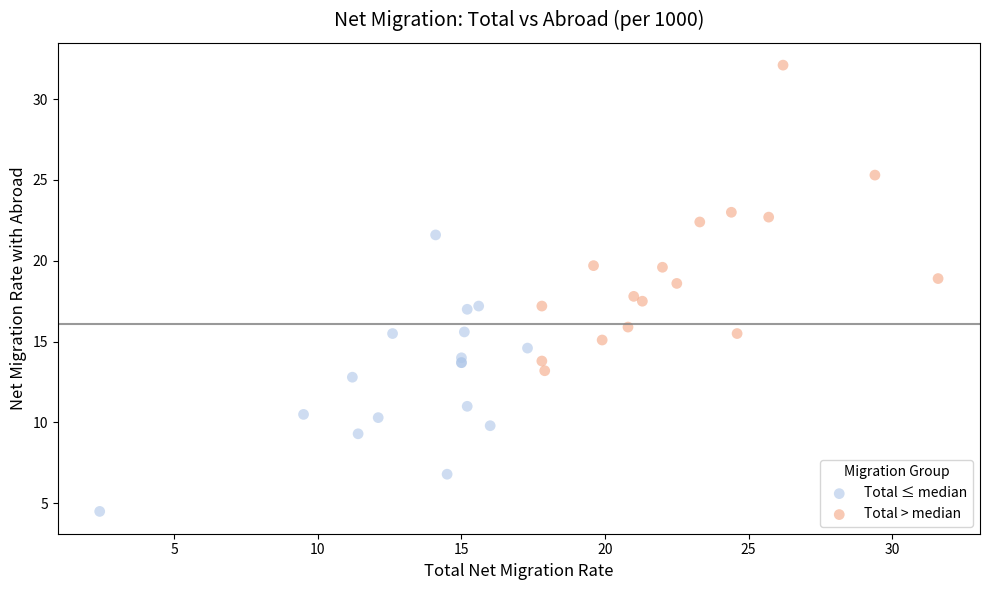

Which series reaches the maximum Y coordinate?

Total > median